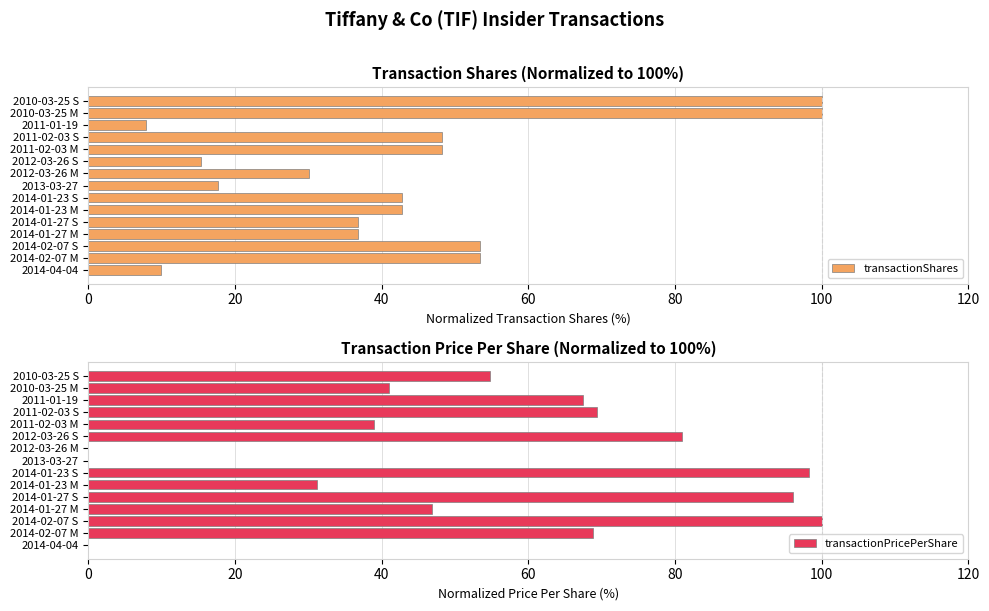

What is the difference between the maximum and minimum values in the transactionShares series?

92.1